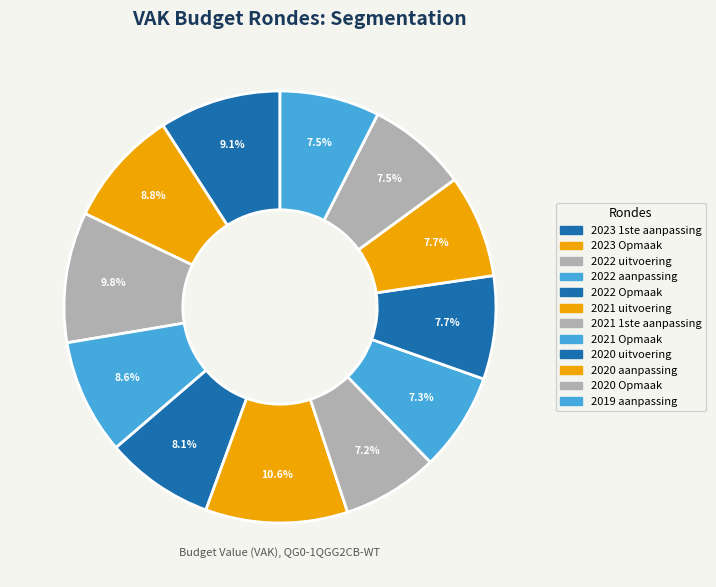

Is there a majority slice in this chart?

No